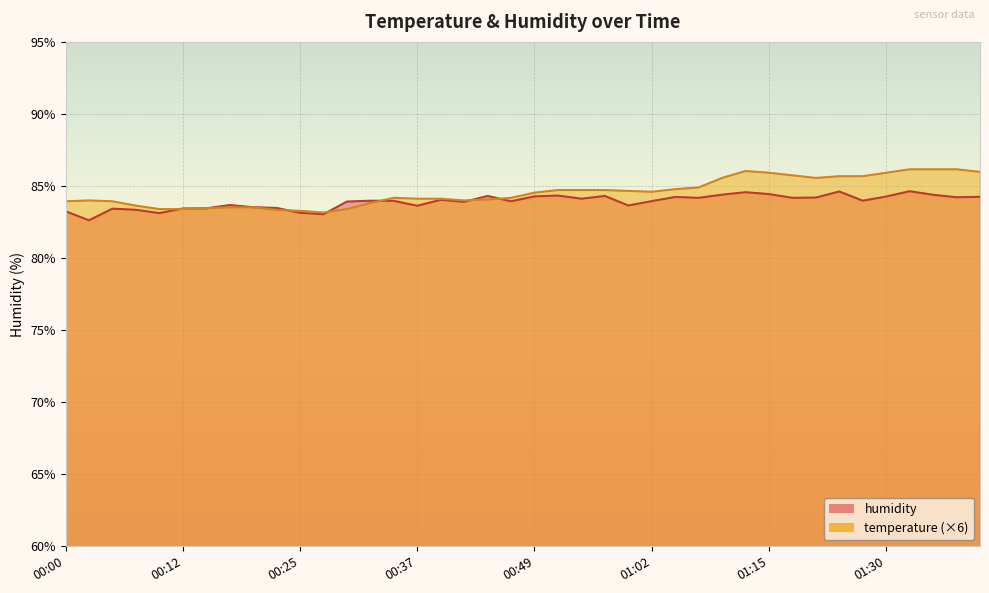

What is the label of the 15th point from the left?

00:34